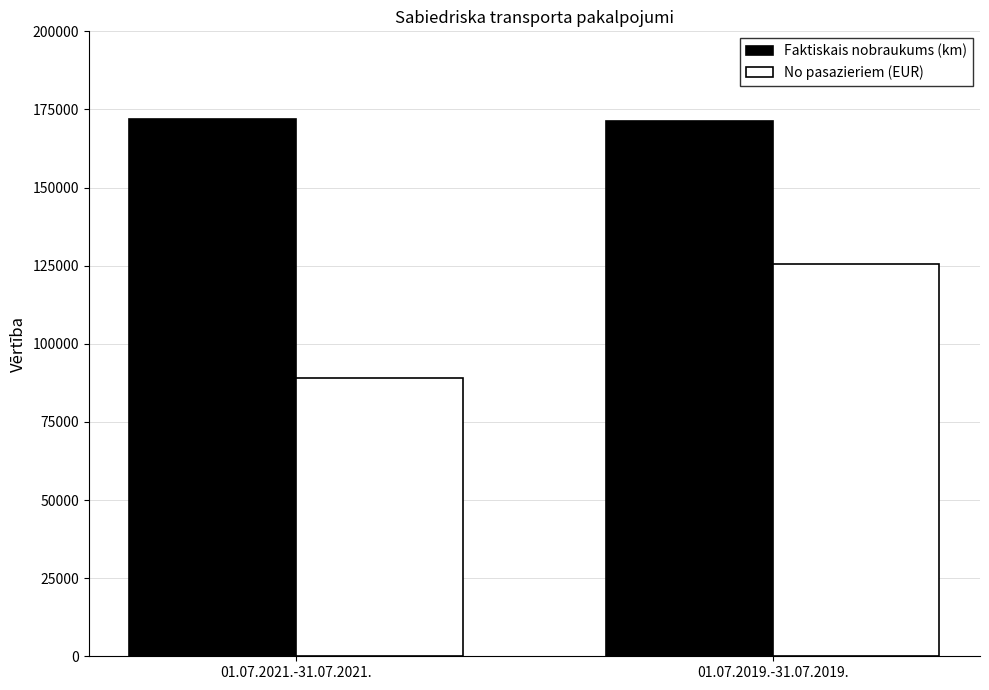

At which category is the sum across all series the highest?

01.07.2019.-31.07.2019.